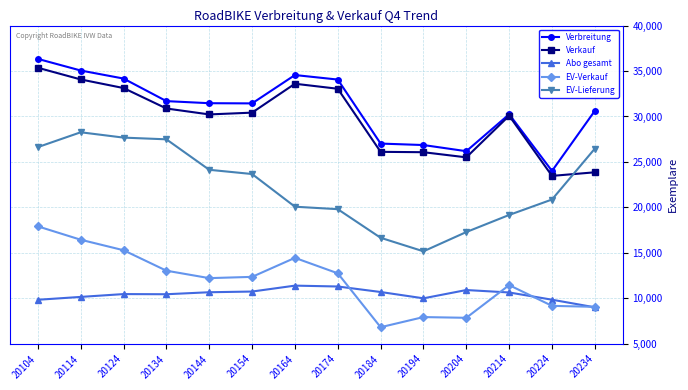

What is the value of the Abo gesamt point at the 7th from the left?

11402